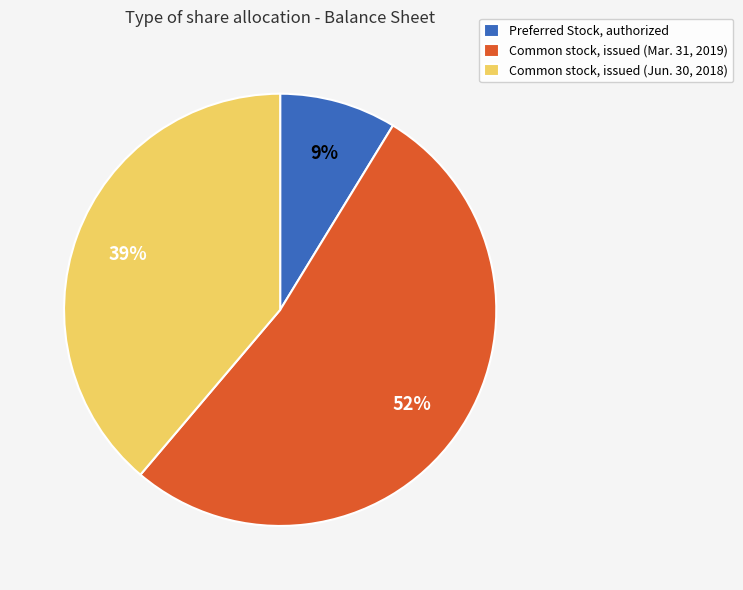

Is it true that Common stock, issued (Jun. 30, 2018) is 49% of the pie?

False